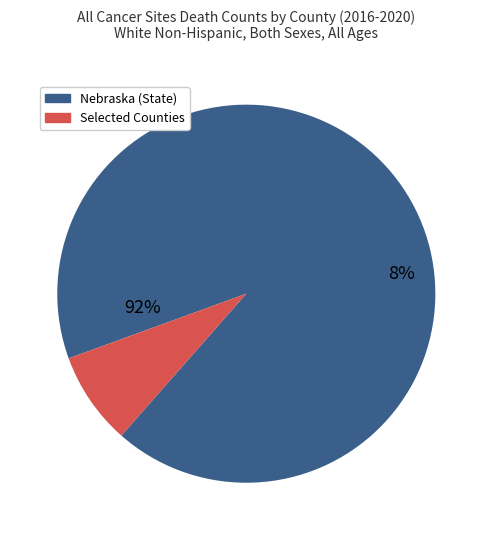

True or false: Nemaha County accounts for 8% of the total.

False